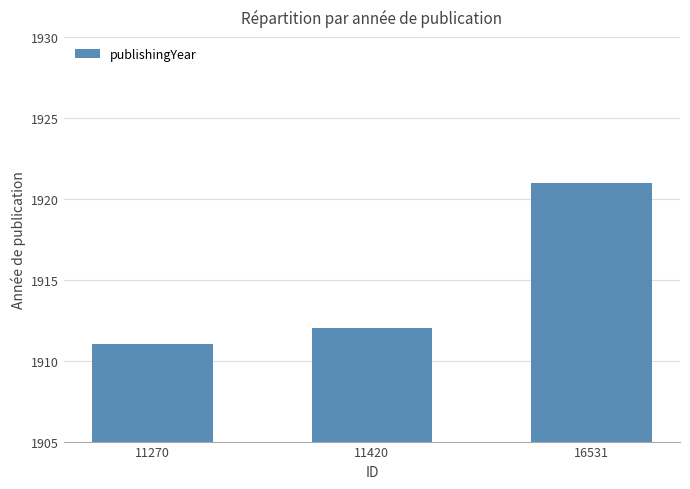

What is the maximum value shown in the chart?

1921